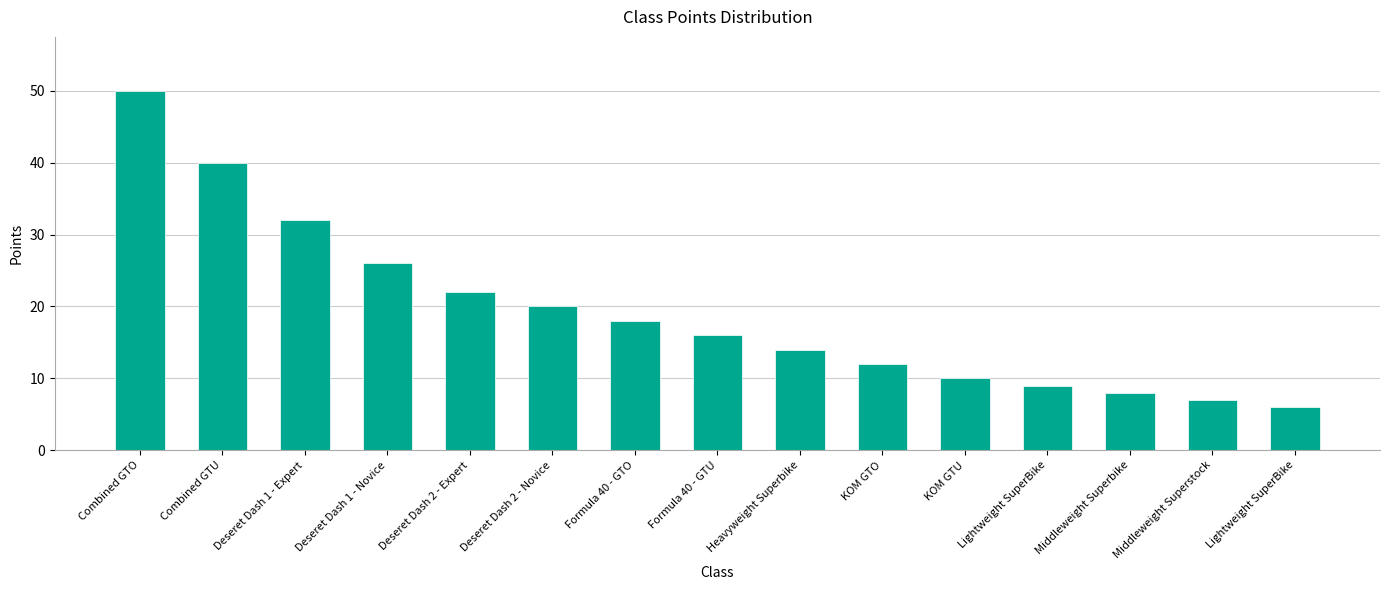

At which label does the data first exceed 16?

Combined GTO